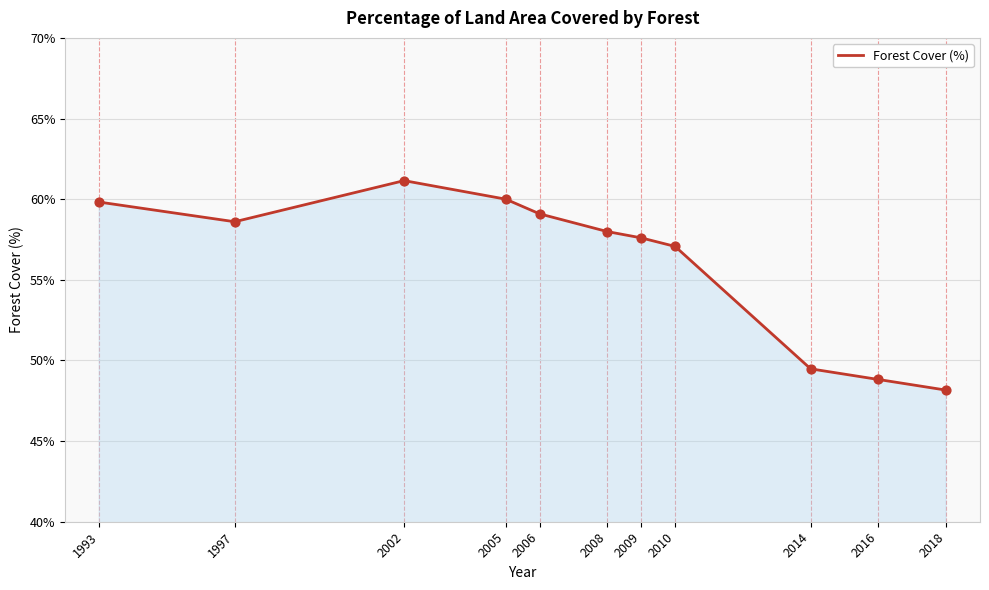

What is the change in value from 1997 to 2008?

-0.6